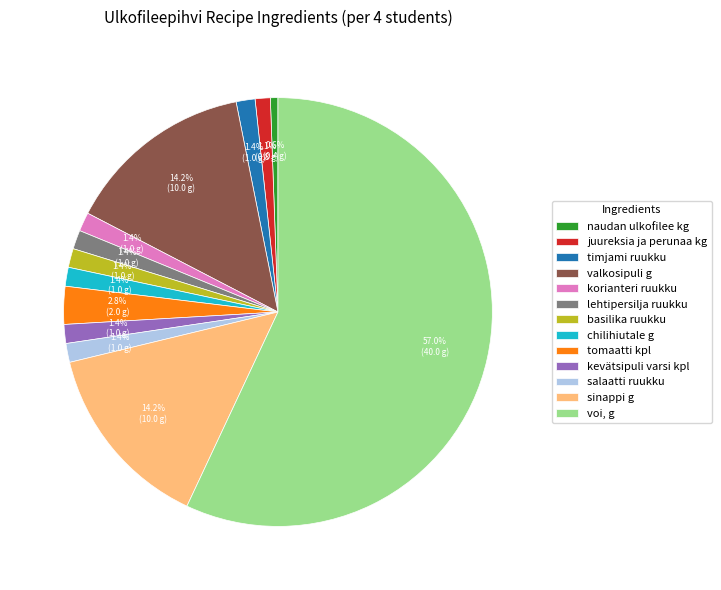

How many segments does this pie chart have?

13